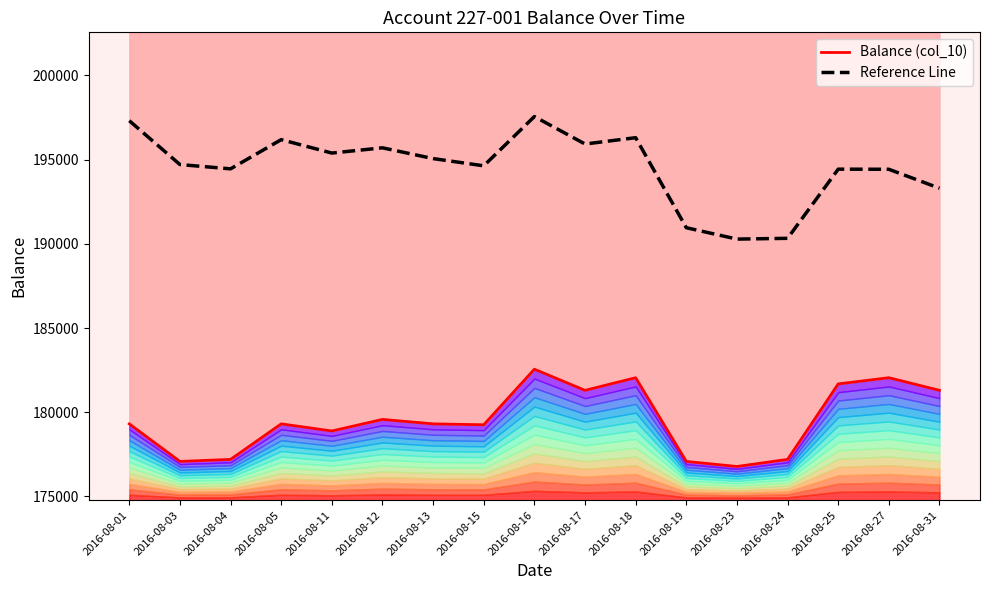

Count the number of categories in the chart.

17